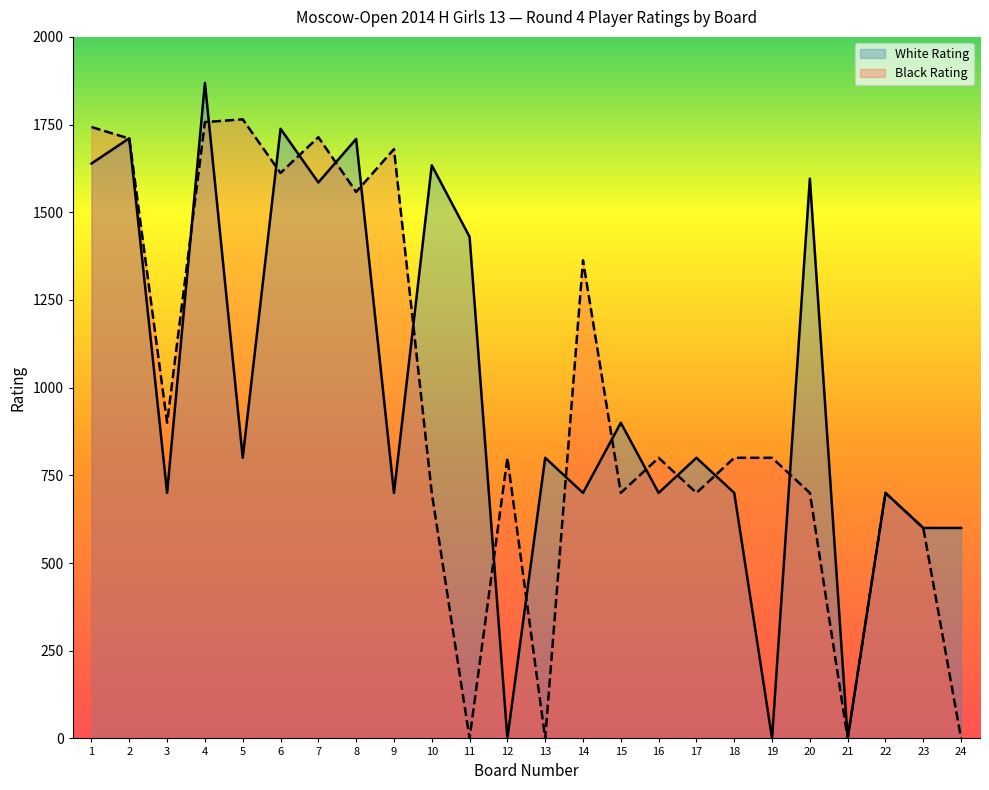

What is the value of the Black Rating point at the 19th from the left?

800